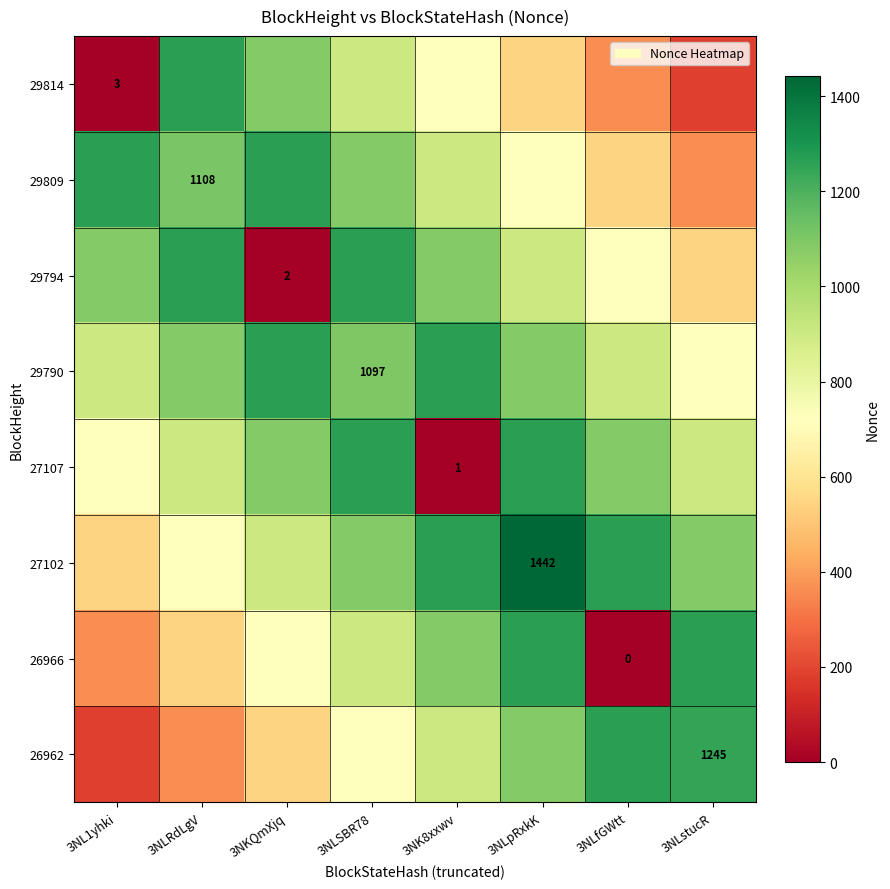

At which label does 29794 first exceed 1081?

3NL1yhki